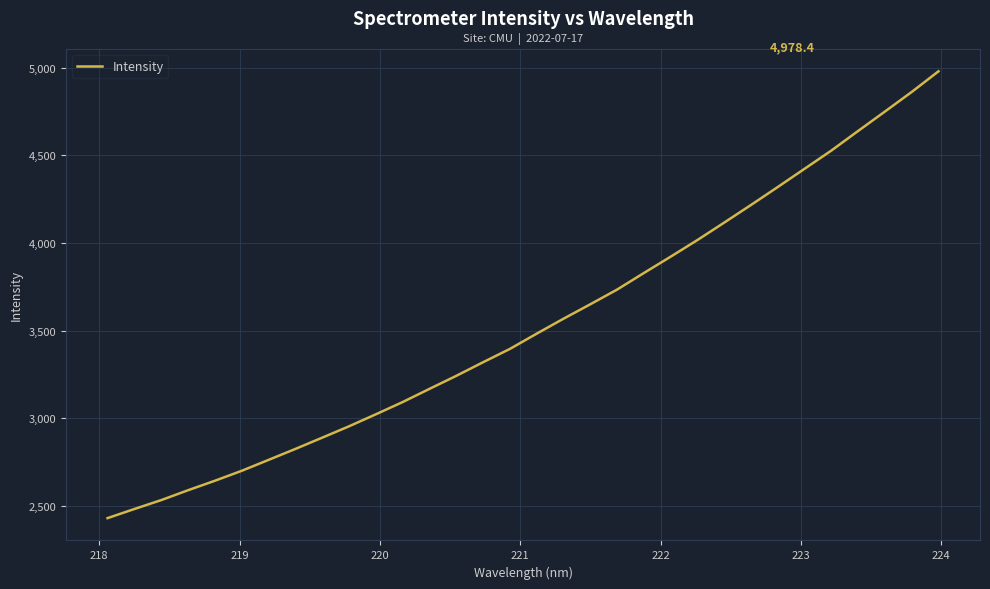

True or false: the data has more than 2 interior local peaks.

False